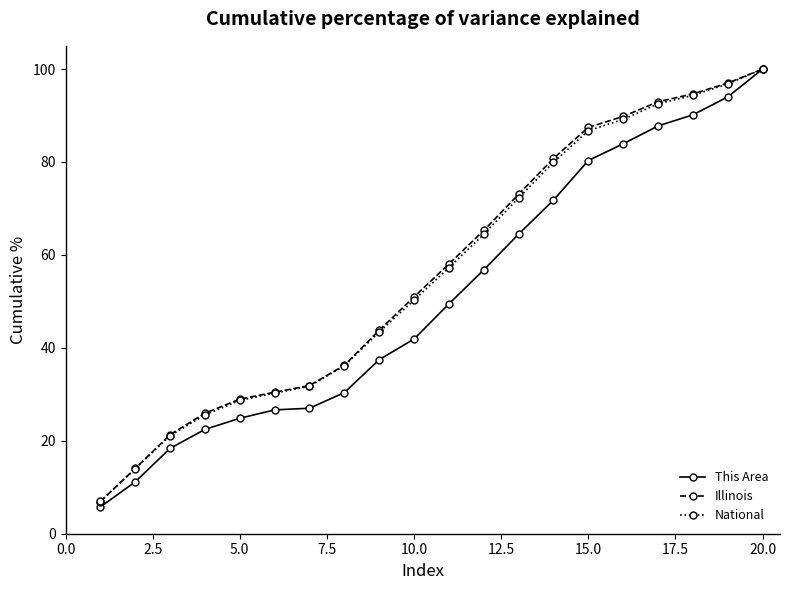

What is the value of the This Area point at the 16th from the left?

83.9